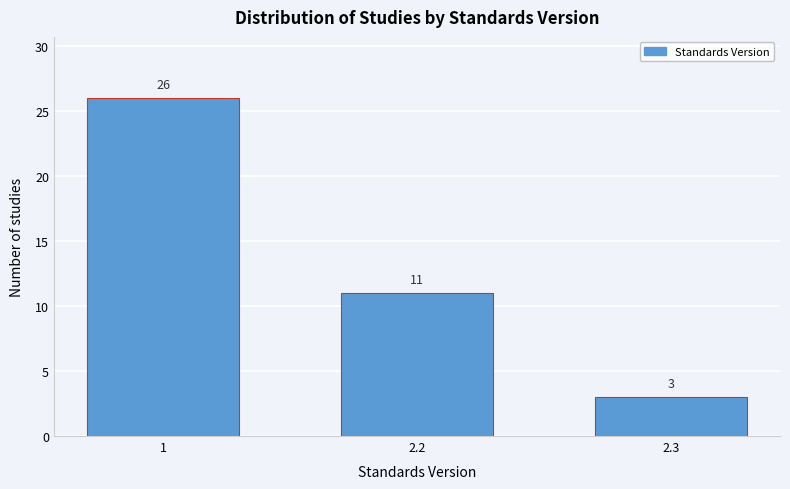

Reading left to right, transcribe all the data shown in this chart.

26	11	3